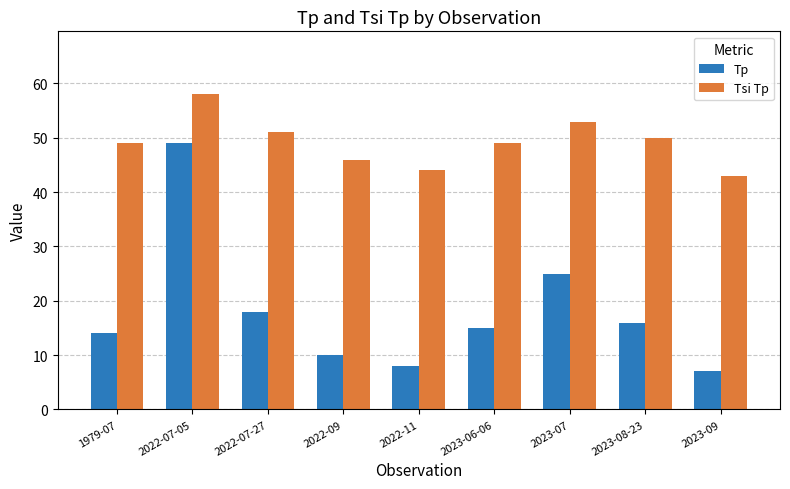

Which series changed the most between 1979-07 and 2023-09?

Tp